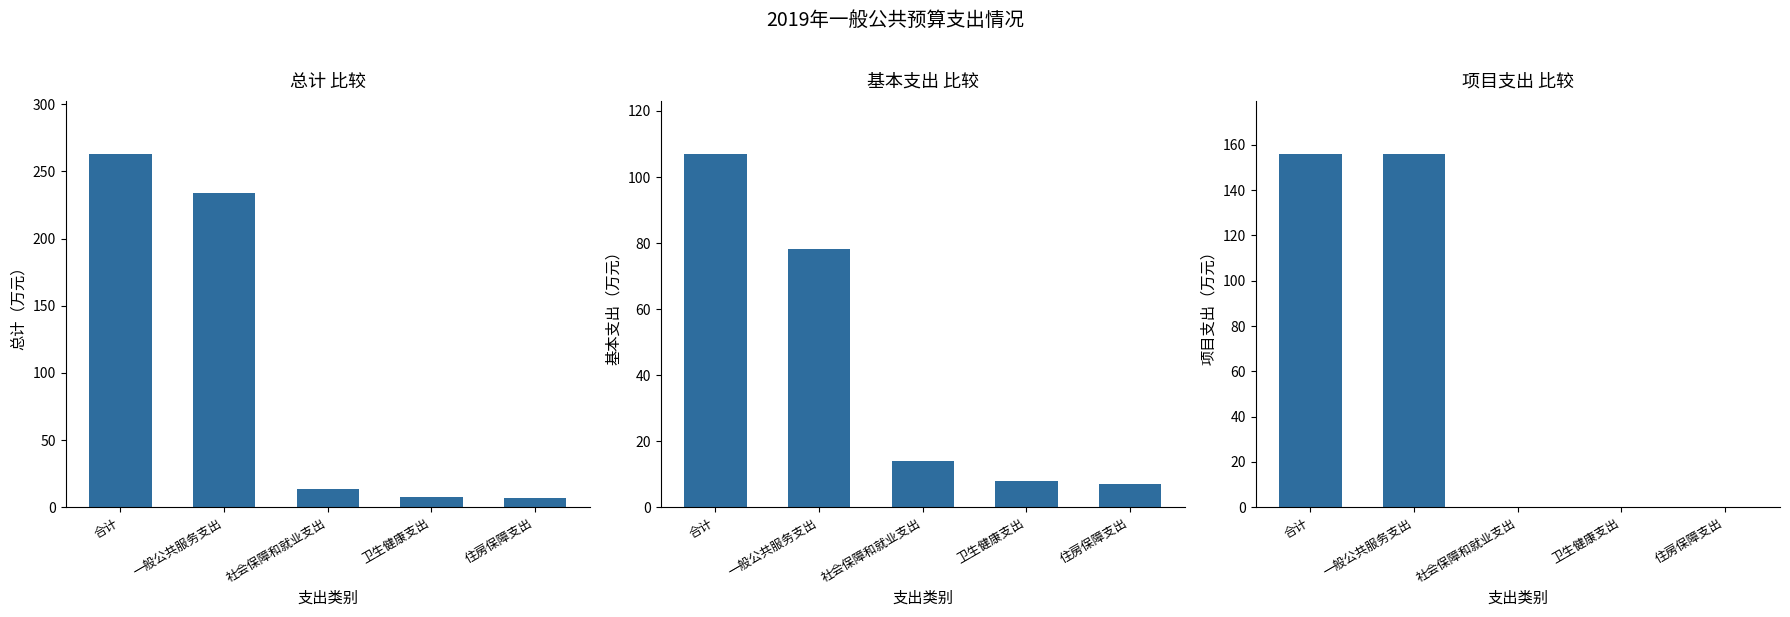

The value of 基本支出 at 一般公共服务支出 is 24.7. True or false?

False